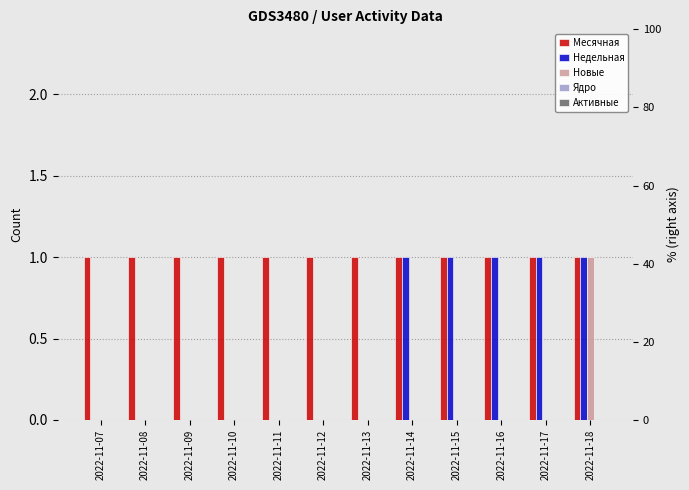

What are all the series names shown in the legend?

Месячная, Недельная, Новые, Ядро, Активные